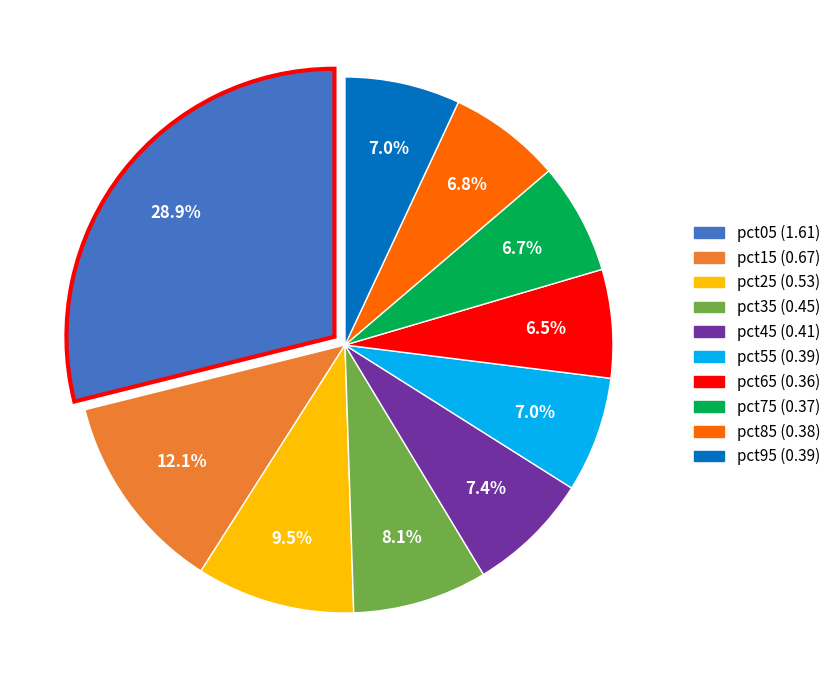

Is pct95 the majority of the pie?

No